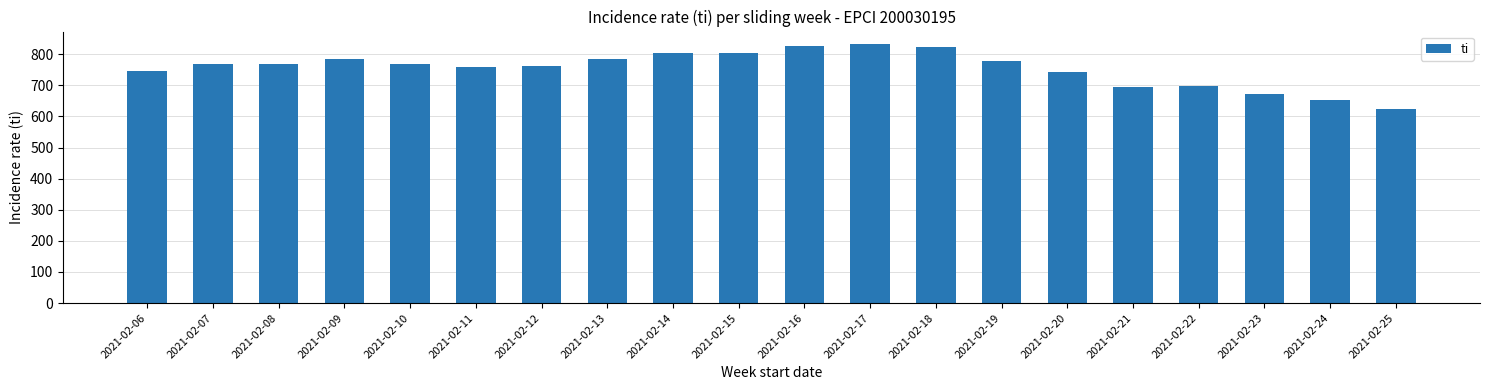

The value at 2021-02-10 is 770.1. True or false?

True